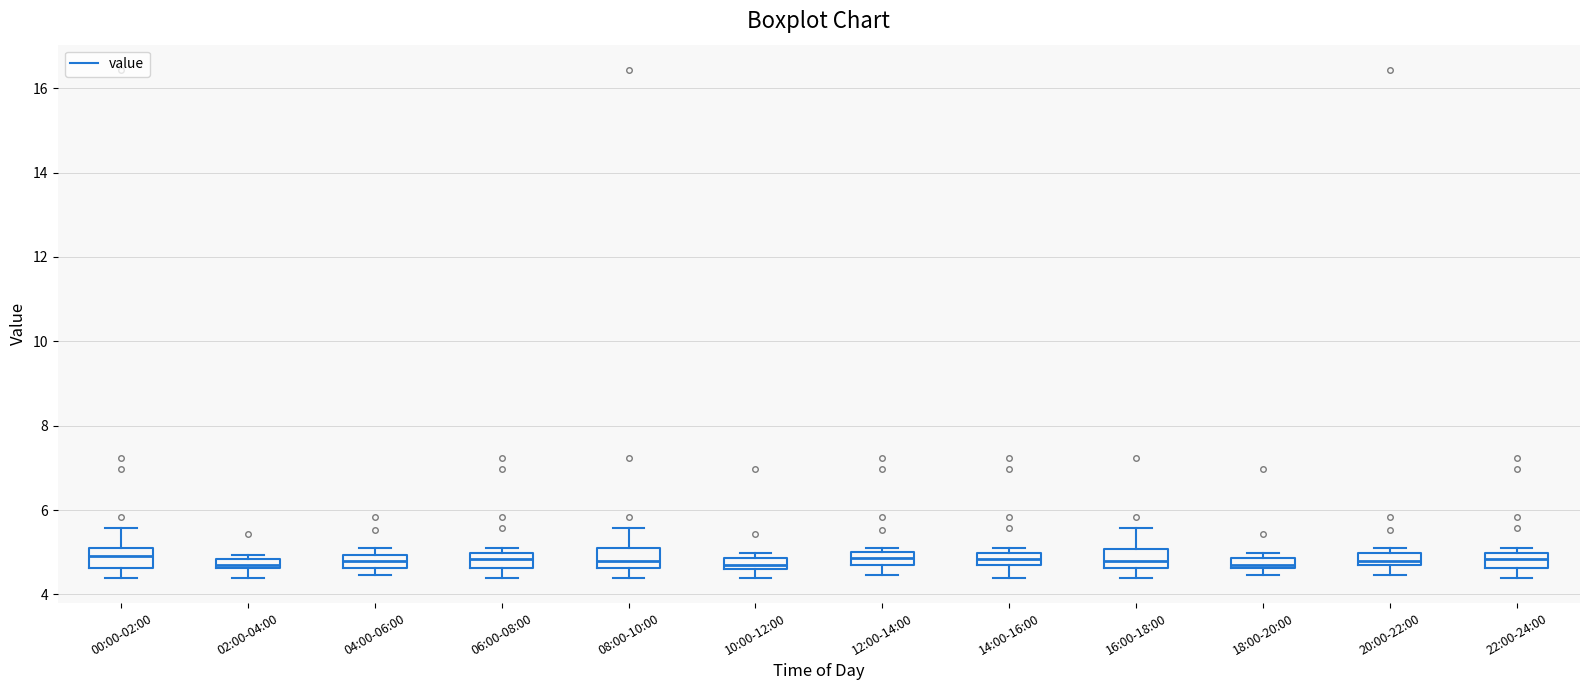

Where does the upper whisker of the box for 08:00-10:00 end on the y-axis? The values are not printed on the chart, so give them approximately, as read against the axis.

5.6